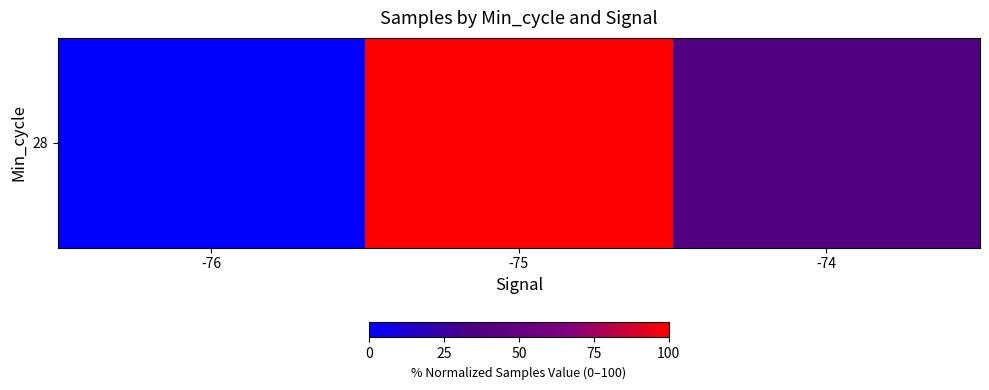

List the labels in order of value, smallest first.

-76, -74, -75